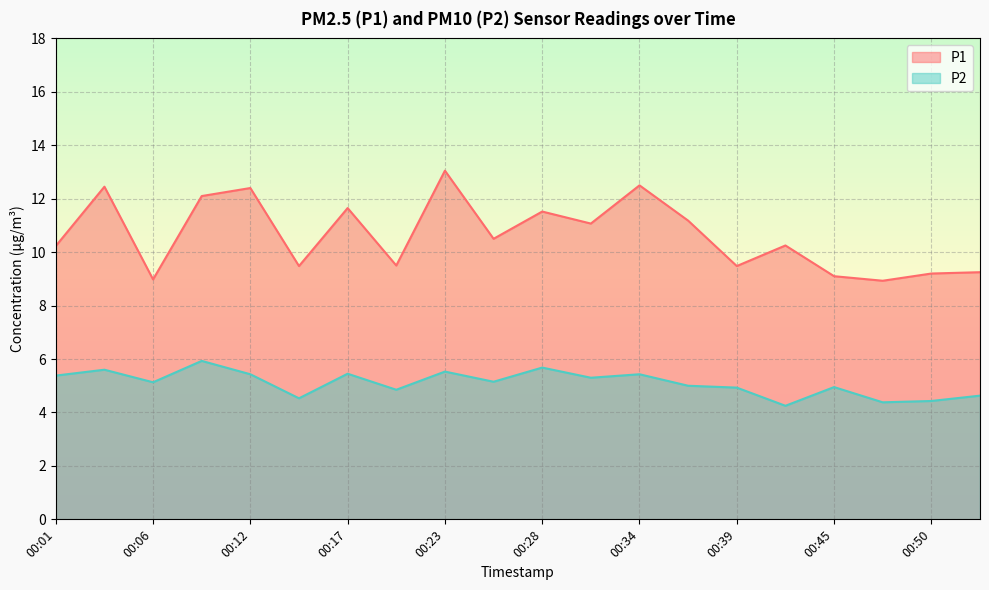

How many interior local valleys does the P2 series have?

7